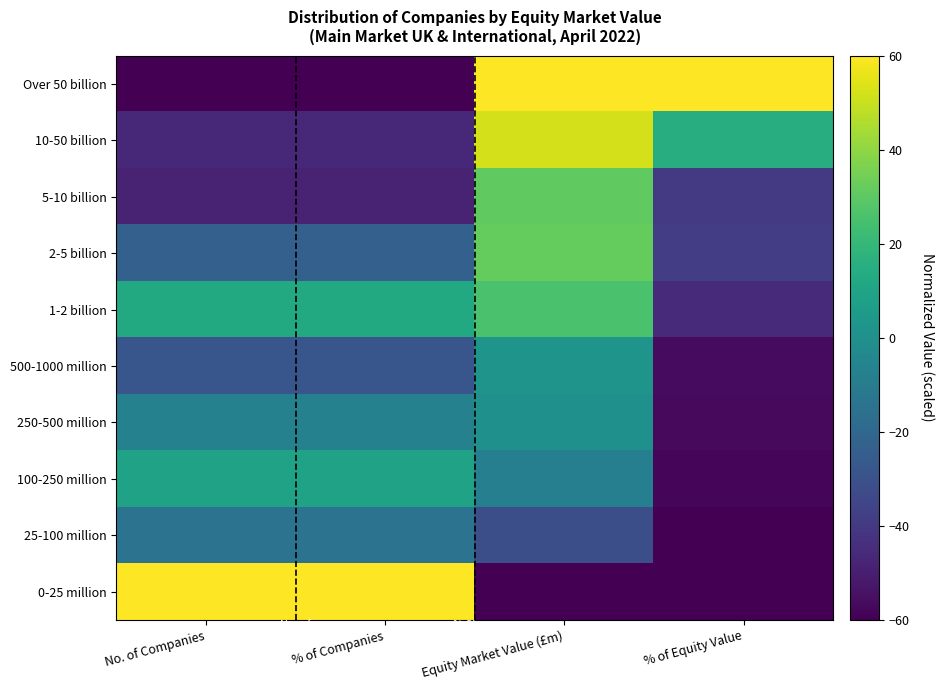

What is the total value across all series at Equity Market Value (£m)?

103.1